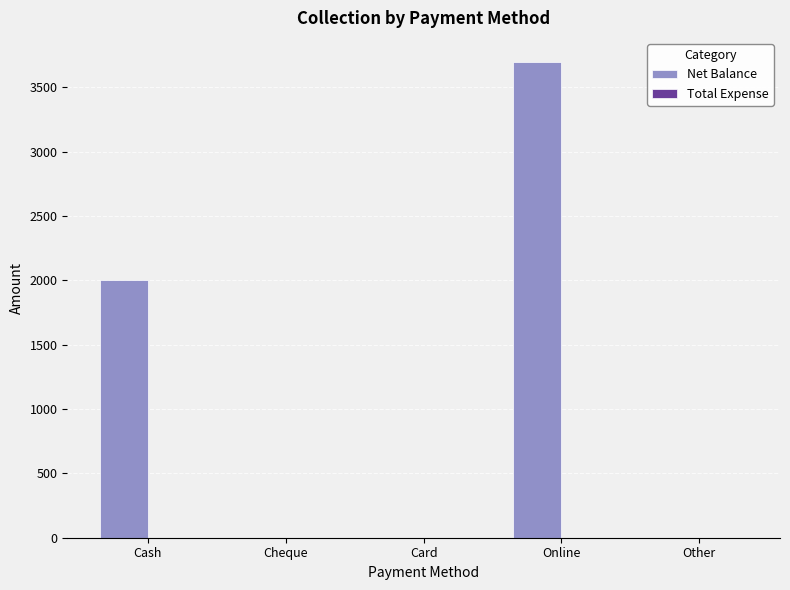

Reading left to right, transcribe all the data shown in this chart.

Cash=2000	Cheque=0	Card=0	Online=3700	Other=0